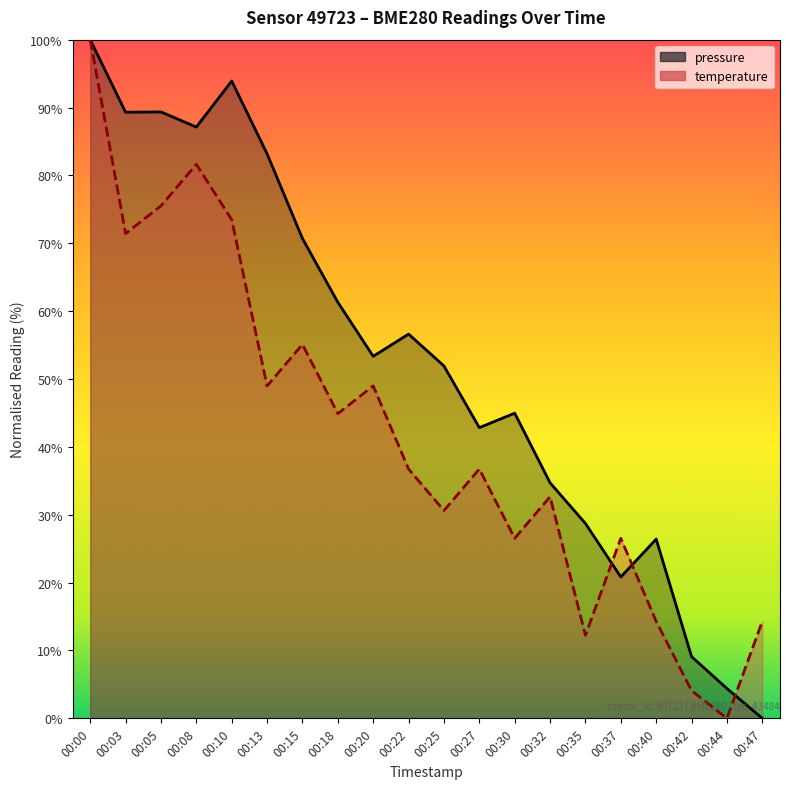

True or false: pressure has a value of 20.8 at 00:37.

True